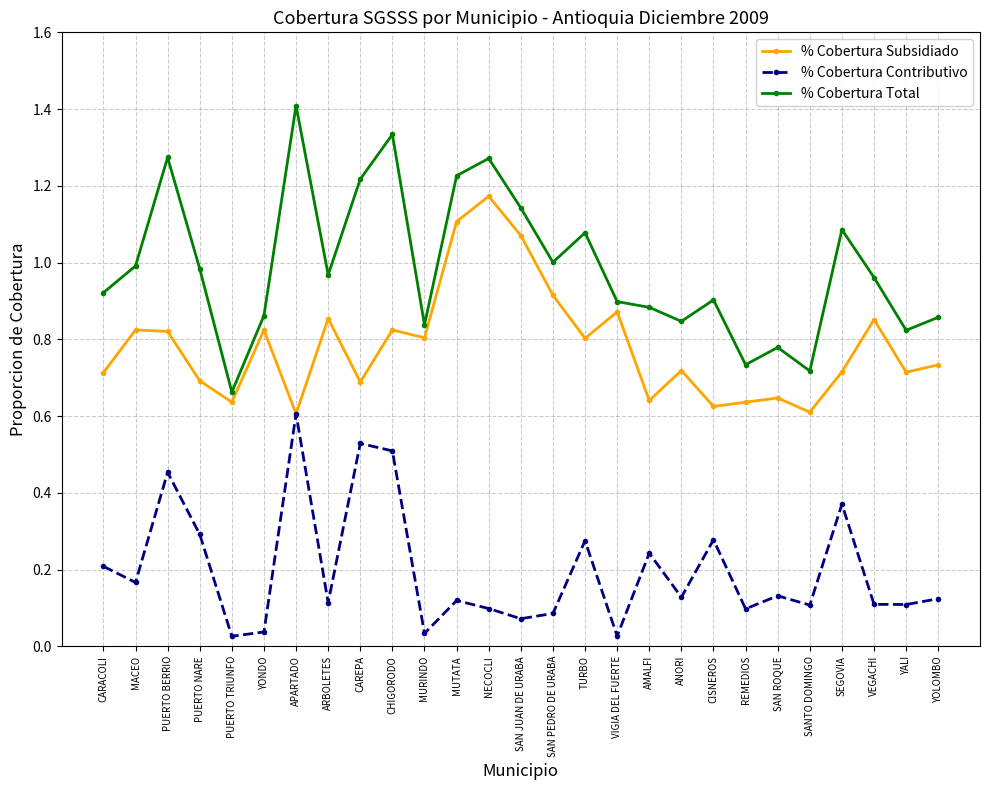

How many lines are shown in the chart?

3